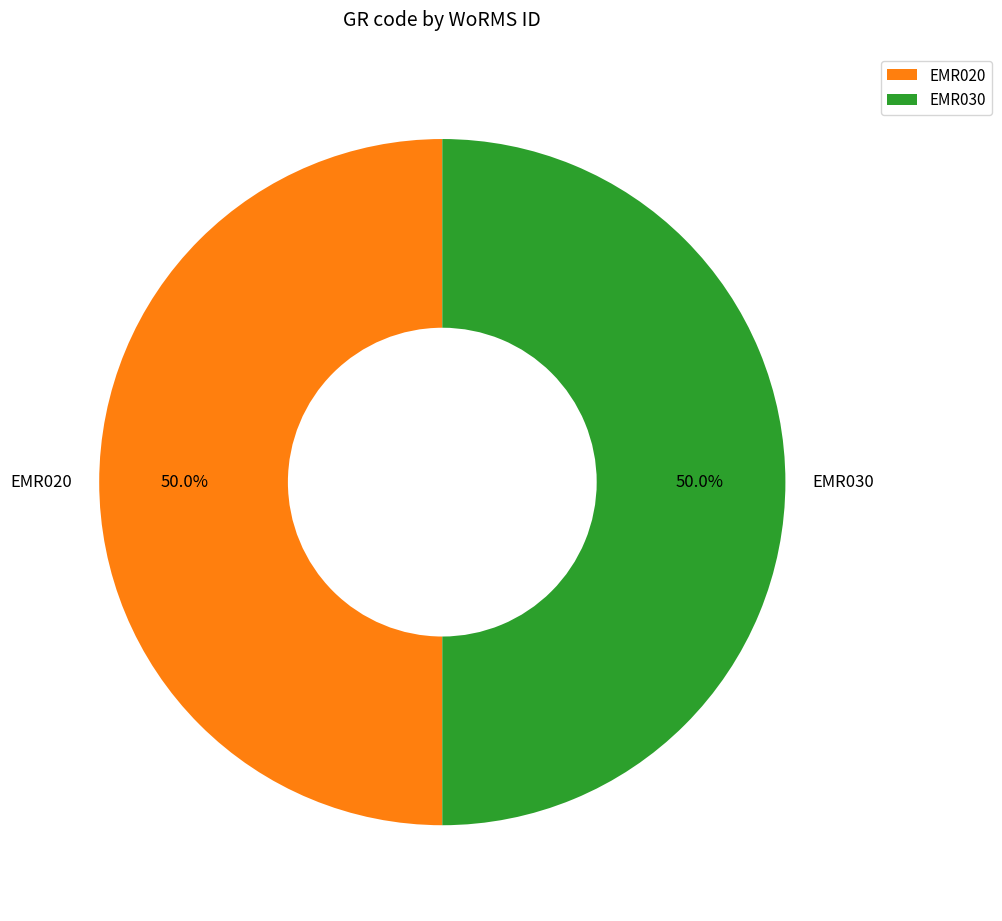

How much of the chart is everything except EMR030?

50.0%